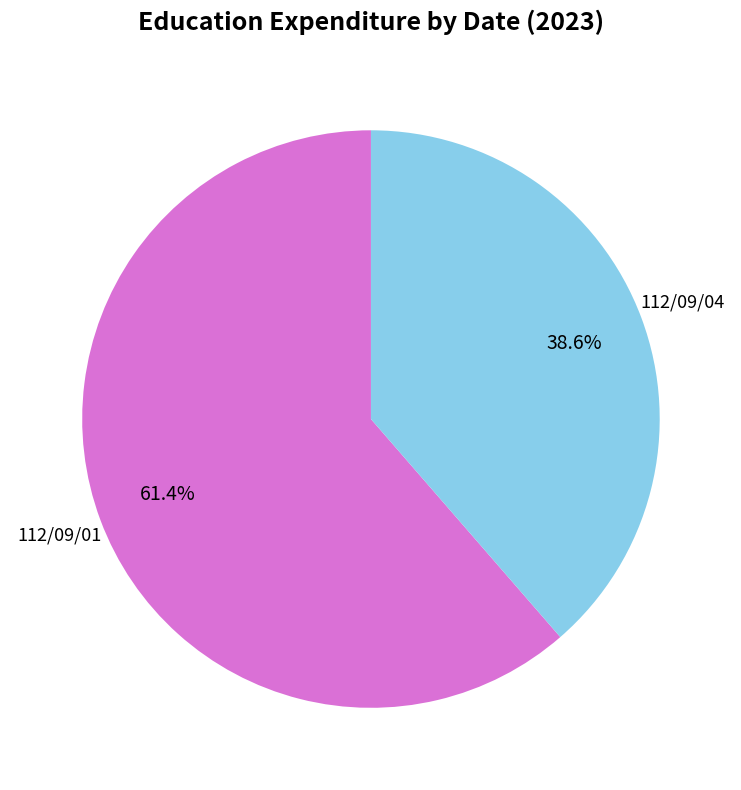

Which slice is the largest?

112/09/01